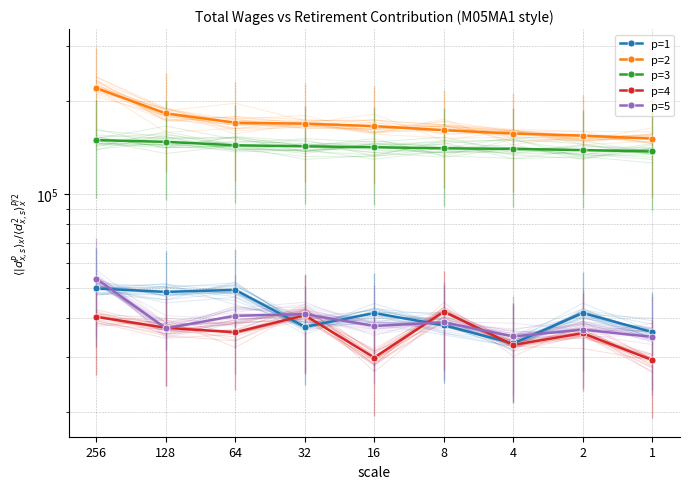

What is the highest value of the p=4 series?

41953.0